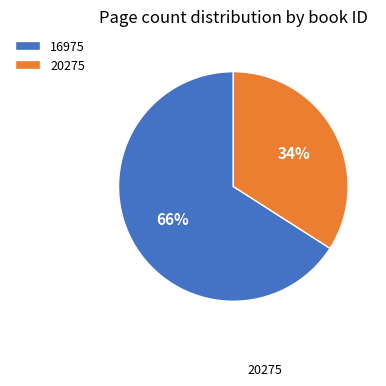

To the nearest percent, what is the average slice percentage?

50%